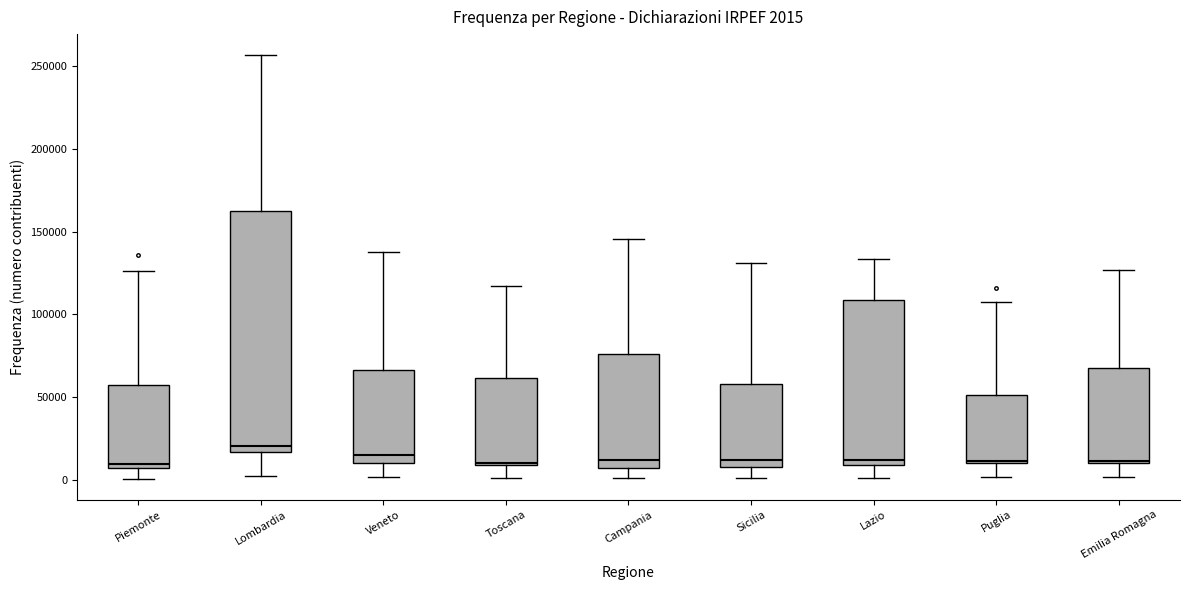

Comparing the boxes themselves (not the whiskers), which one is the tallest?

Lombardia